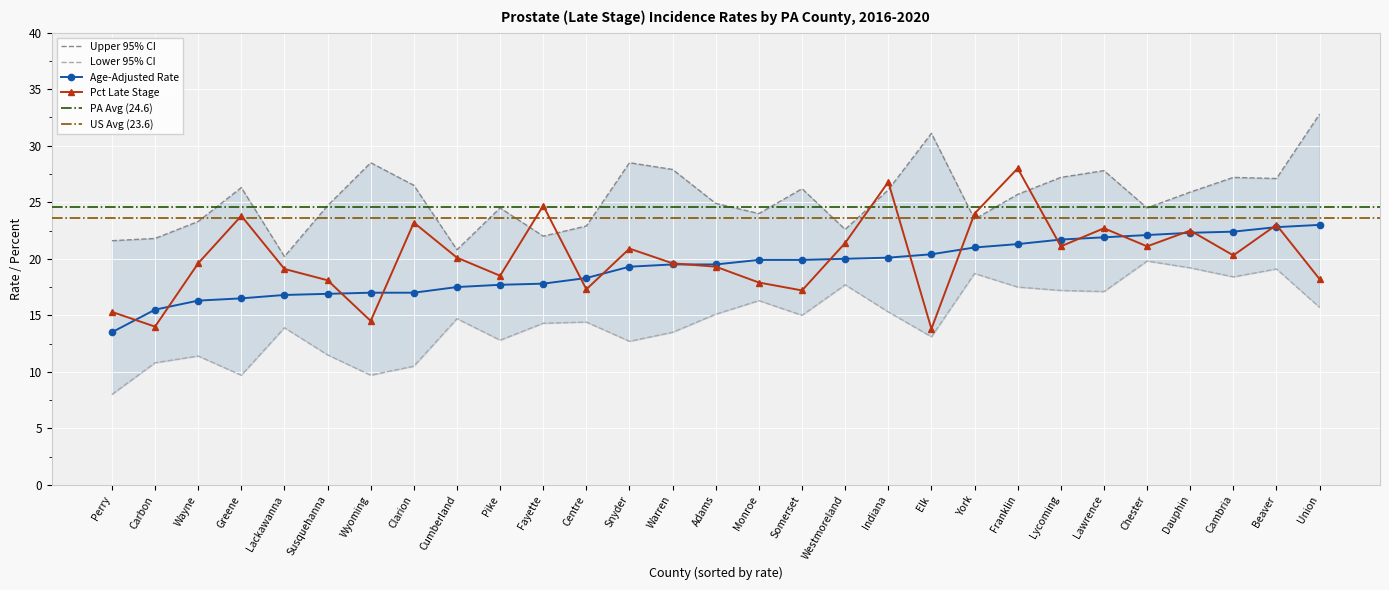

What is the difference between the highest and lowest values at Adams?

9.8